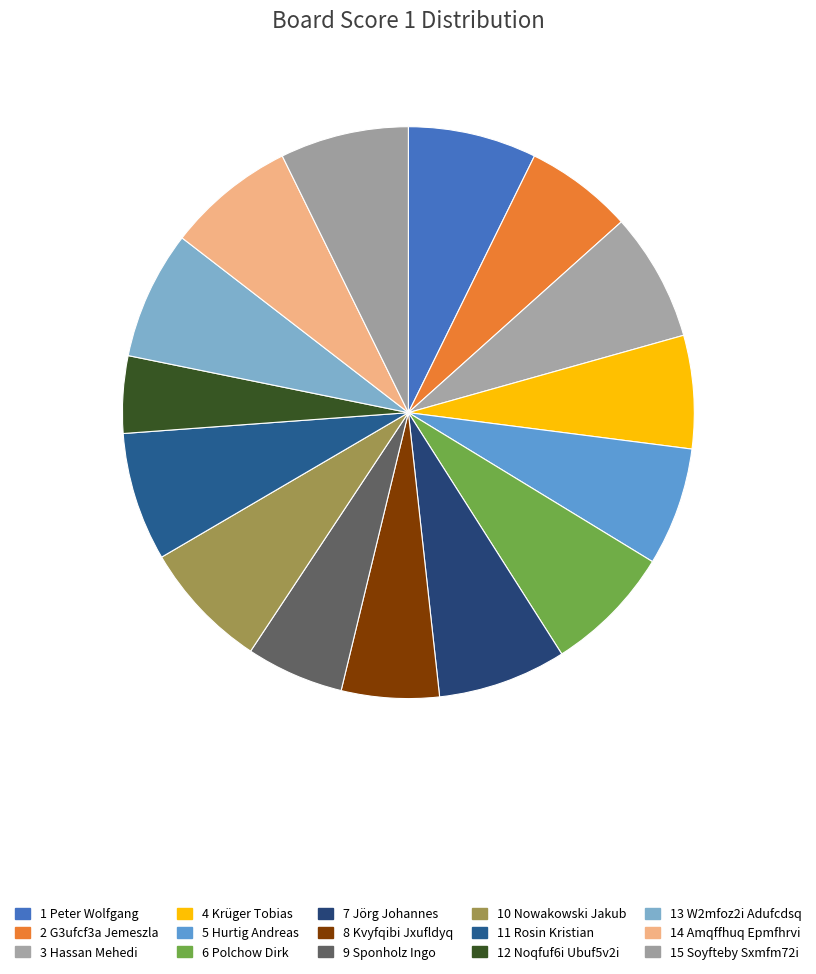

How much of the chart is everything except 11 Rosin Kristian?

92.7%